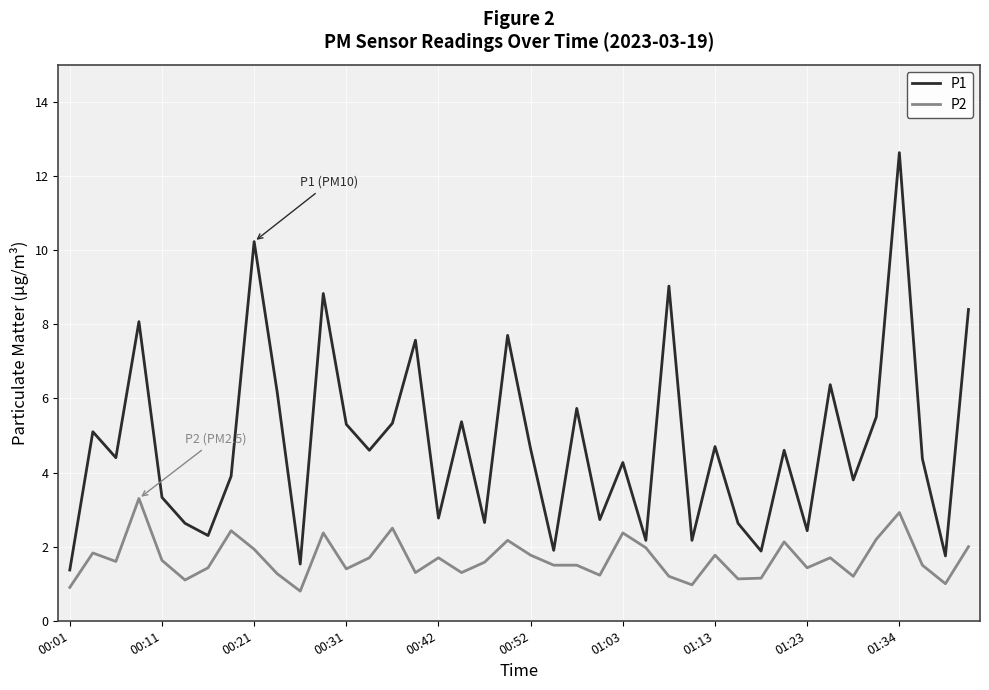

Which series has the widest spread of values?

P1